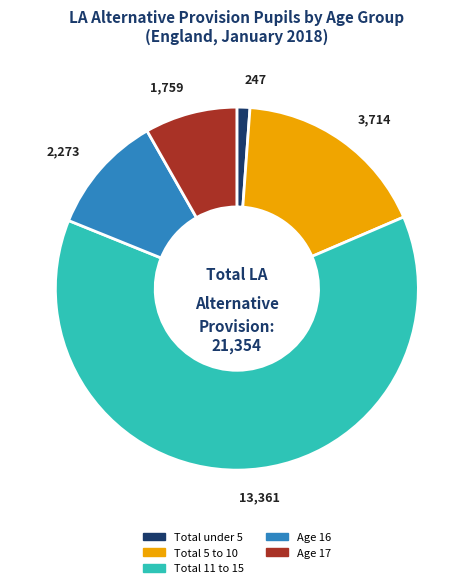

Between Total under 5 and Age 16, which is larger?

Age 16